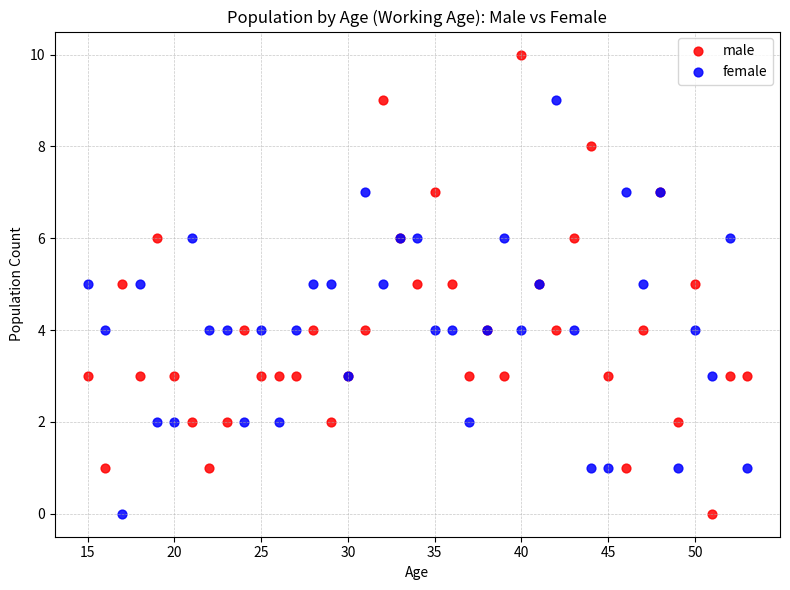

What are all the series names shown in the legend?

male, female